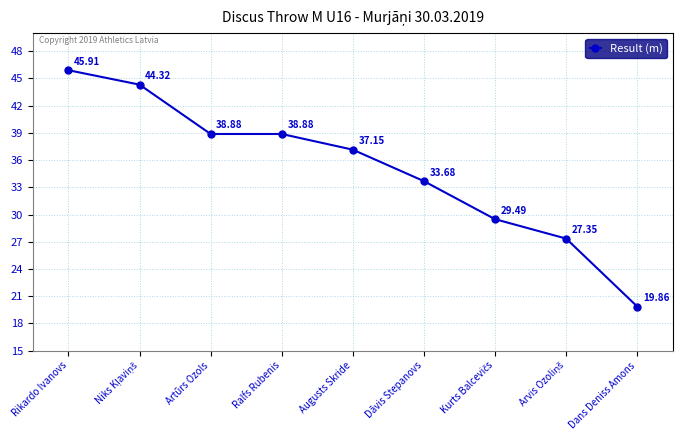

What position from the left is Augusts Skride?

5